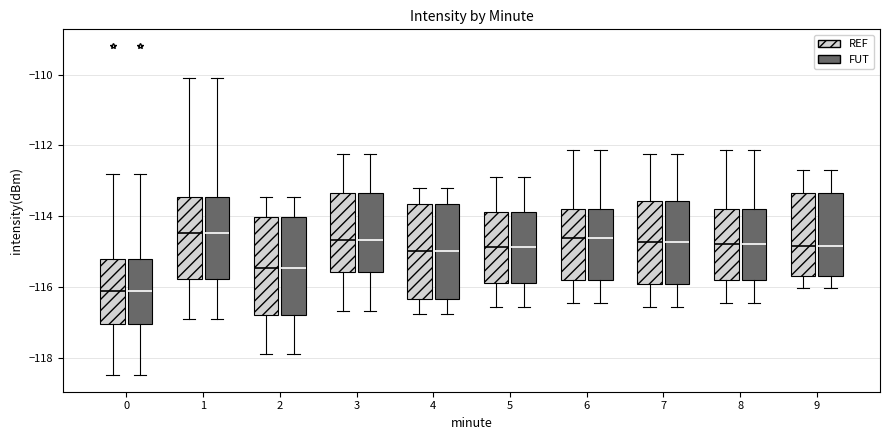

Where is the lower edge of the box for 4 (REF) on the y-axis? The values are not printed on the chart, so give them approximately, as read against the axis.

-116.4